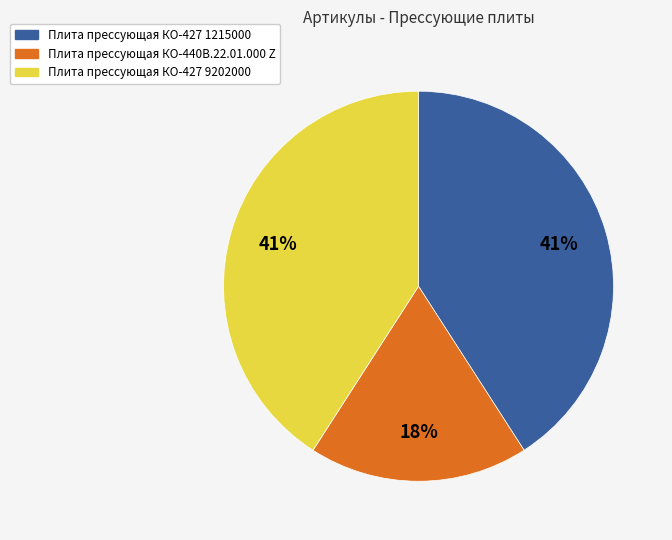

To the nearest percent, what is the difference between the Плита прессующая КО-440В.22.01.000 Z and Плита прессующая КО-427 1215000 slice percentages?

23%